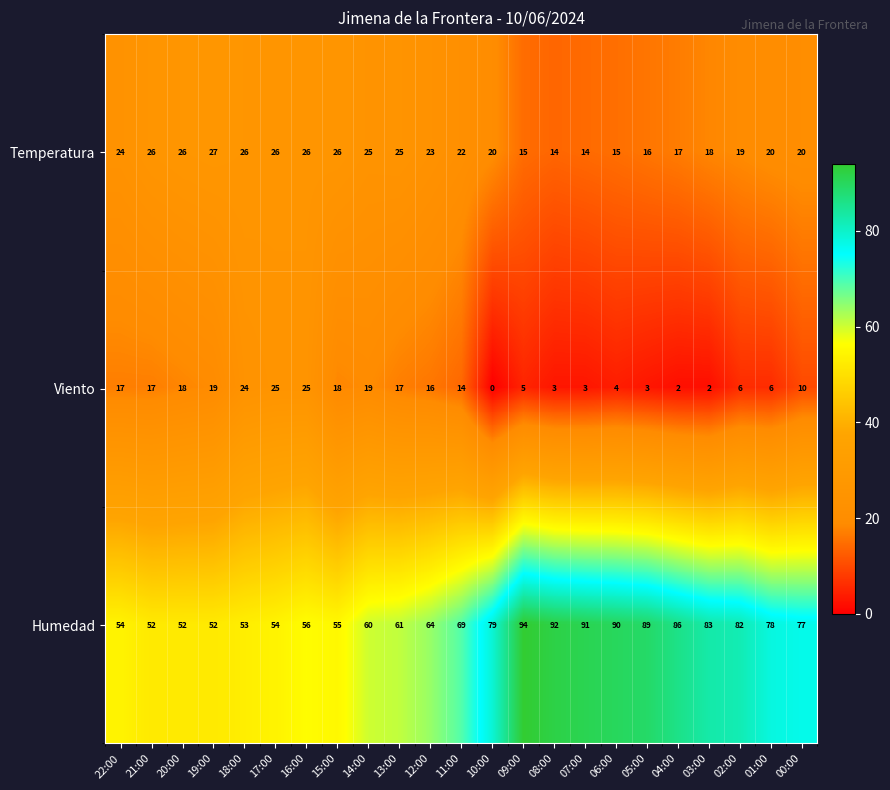

How many data points in Viento are less than 14?

11